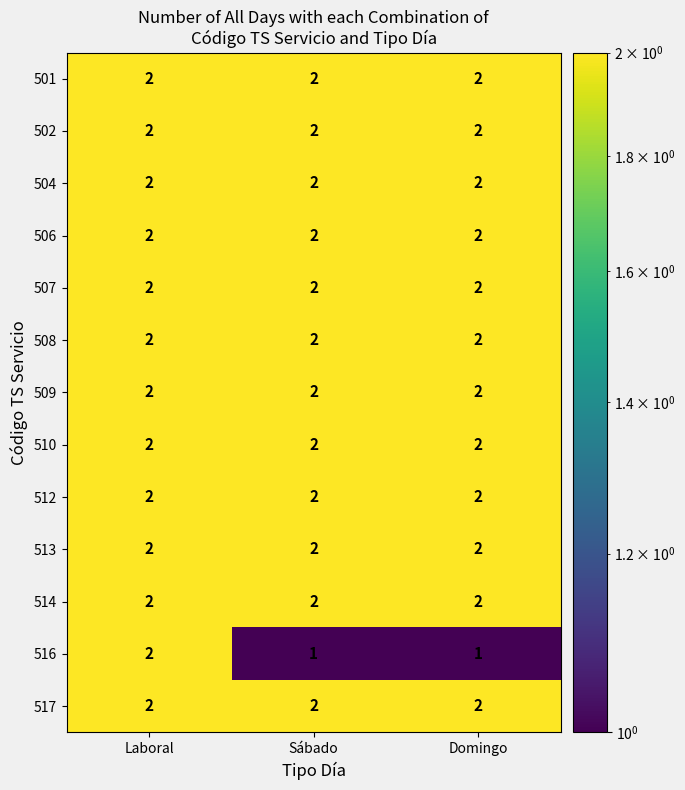

The value of 512 at Laboral is 1. True or false?

False